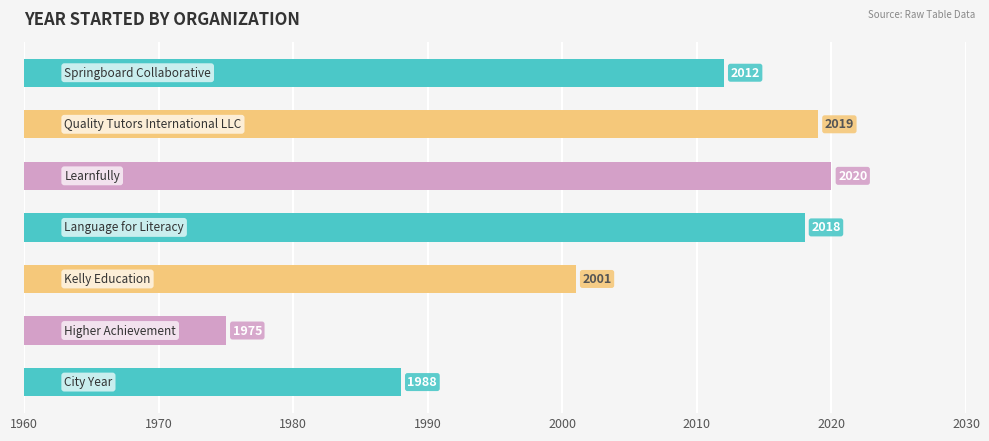

What is the greatest value displayed?

2020